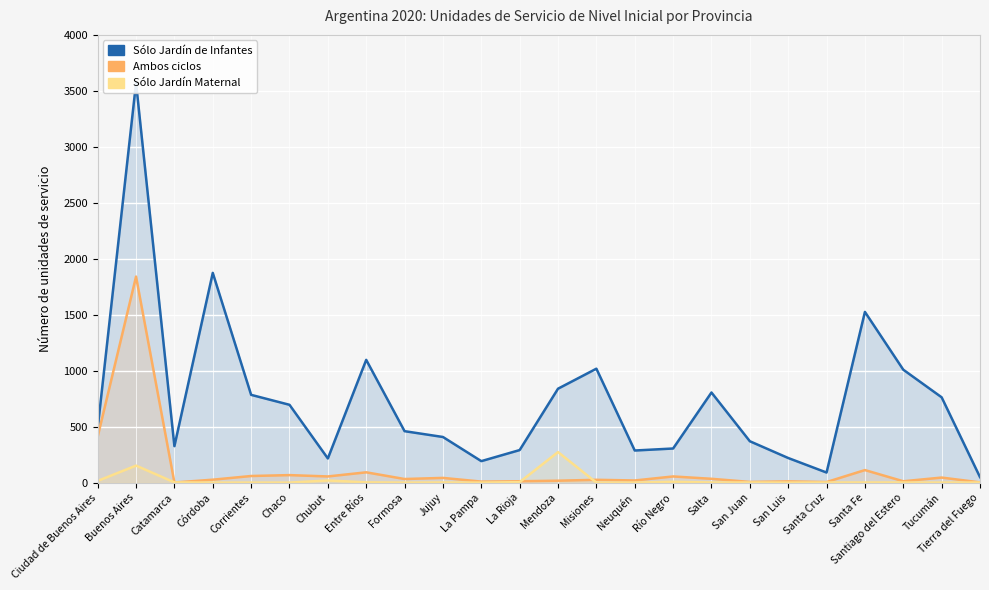

Which series has the largest total across all categories?

Sólo Jardín de Infantes